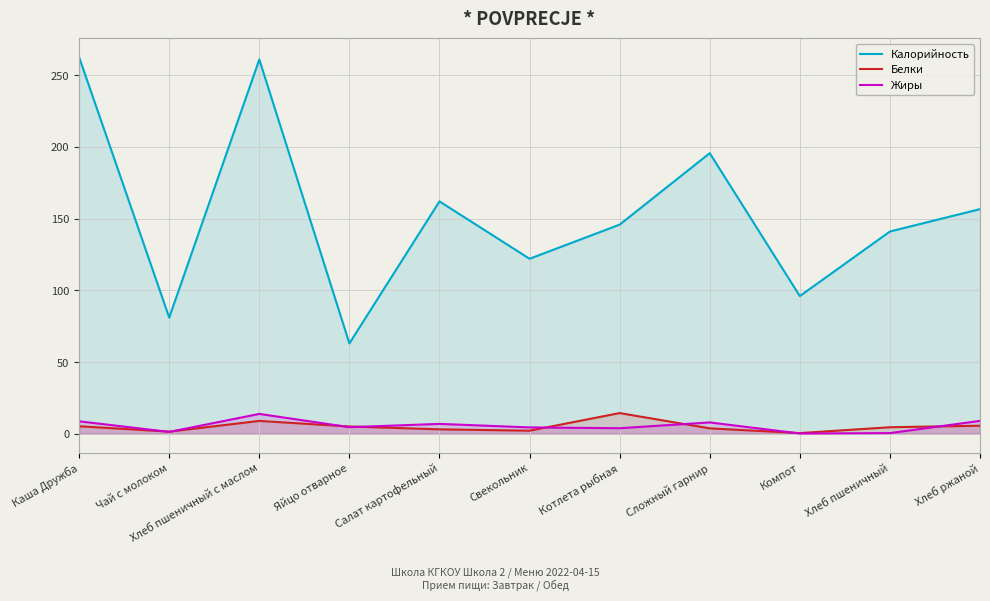

What are all the series names shown in the legend?

Калорийность, Белки, Жиры